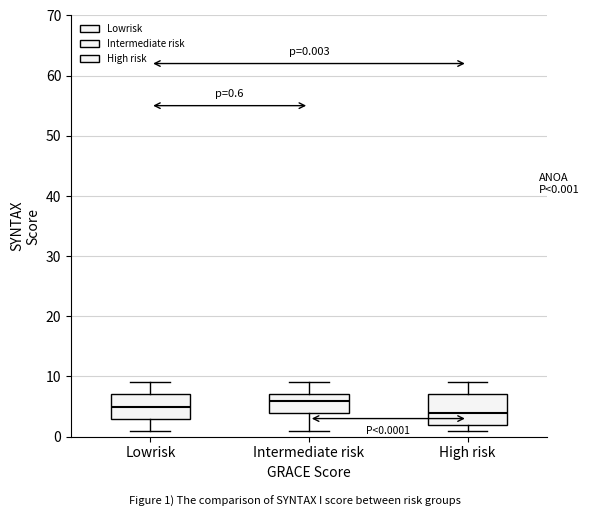

Which box's median line is the lowest?

High risk